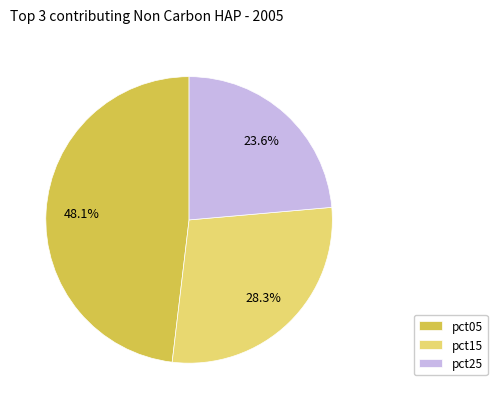

Which has a higher value, pct05 or pct15?

pct05